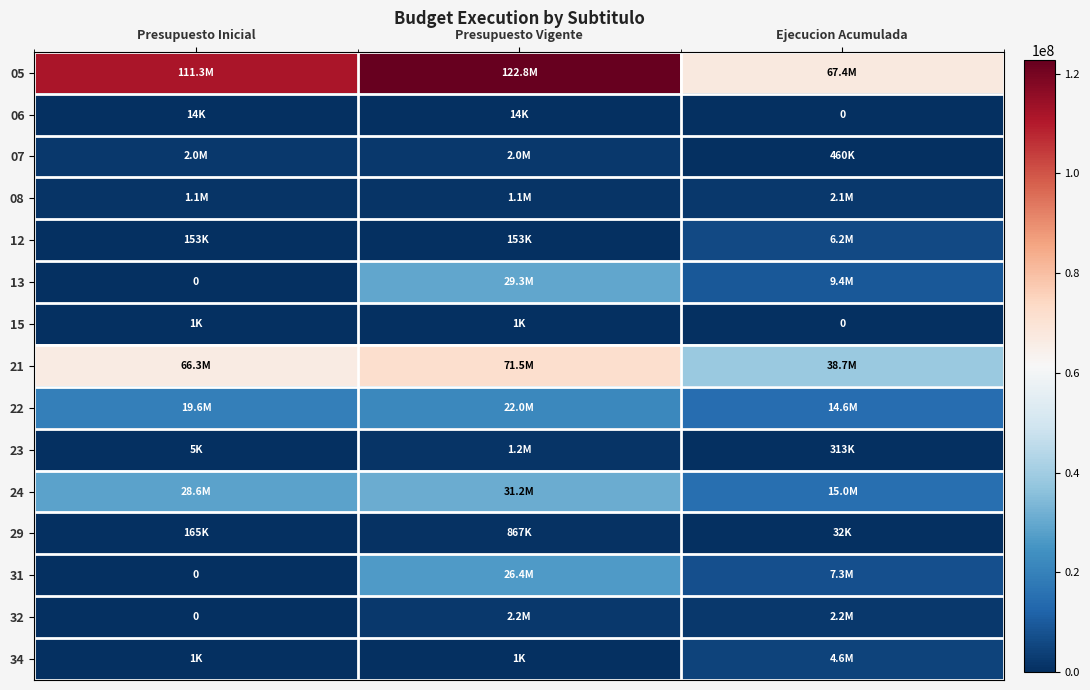

Which series has the largest total across all categories?

05